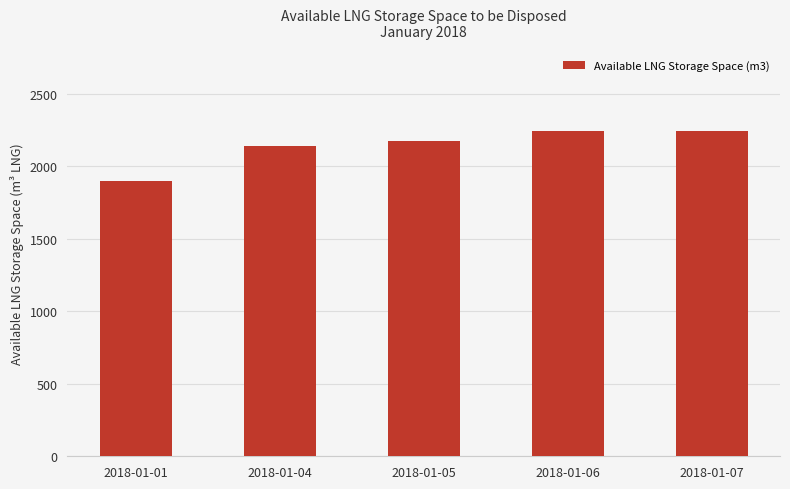

What is the value of the 1st bar from the left?

1897